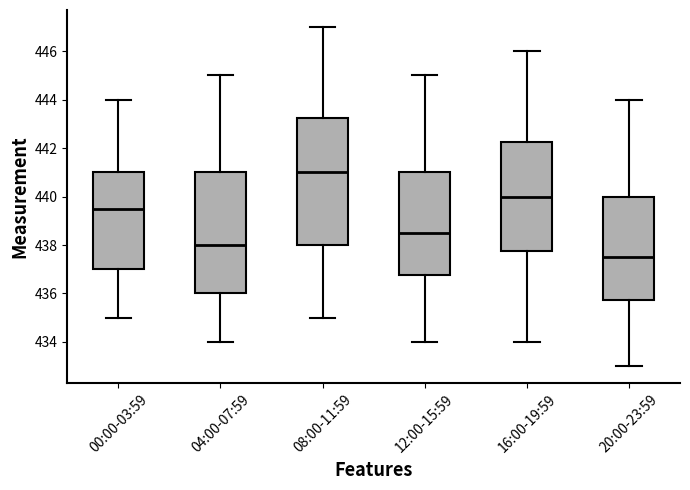

Which box has the lowest median line?

20:00-23:59